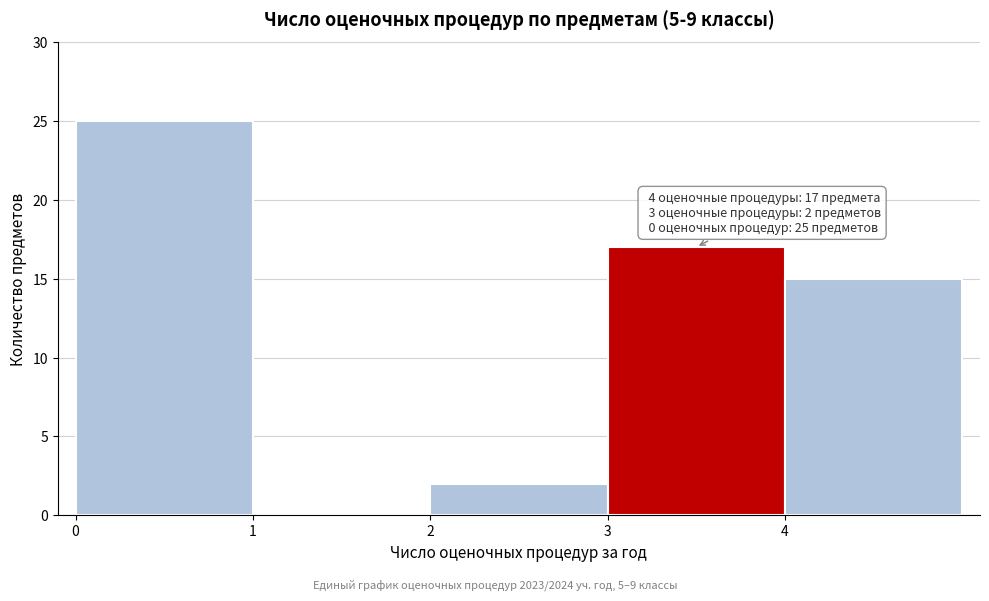

Over which range of the x-axis is the bar tallest?

0 to 1